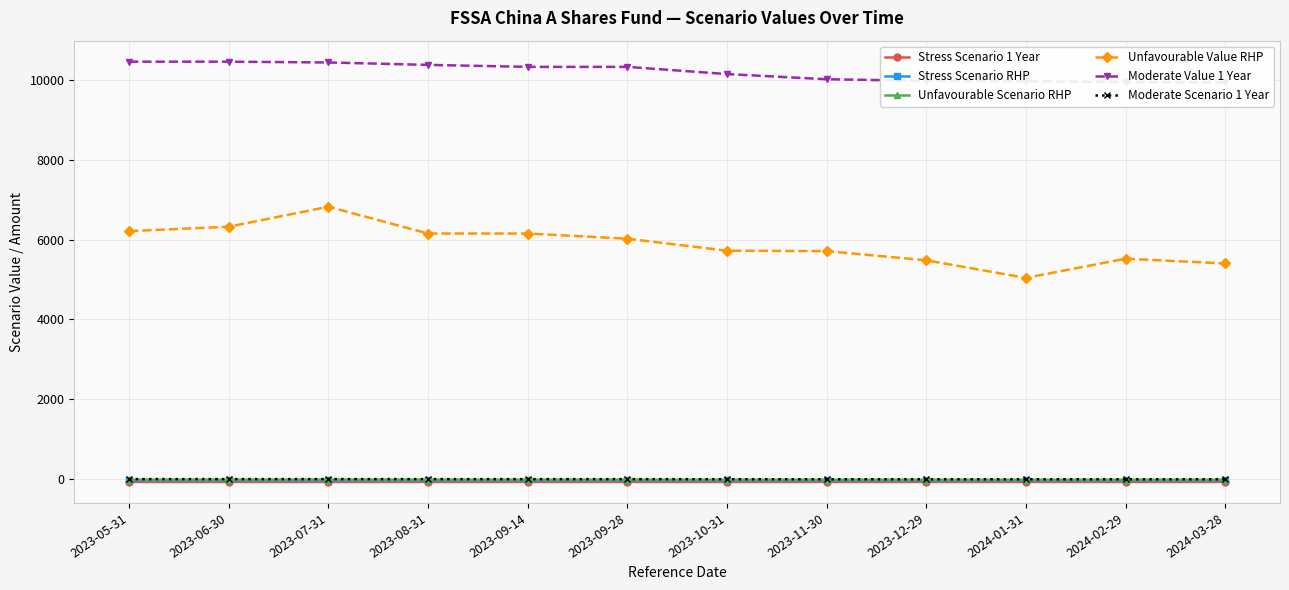

What is the label of the 12th point from the right?

2023-05-31